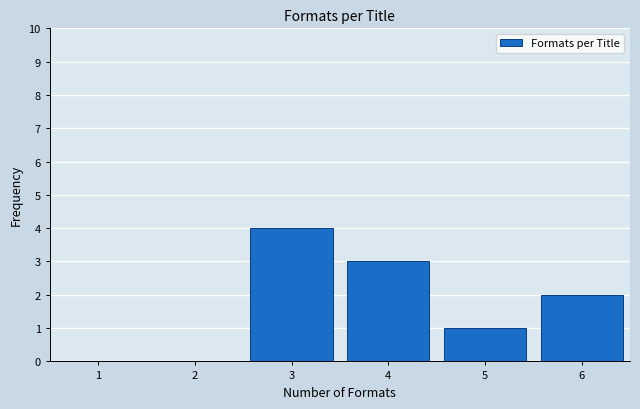

Reading left to right, list all the values displayed in this chart.

1=0	2=0	3=4	4=3	5=1	6=2